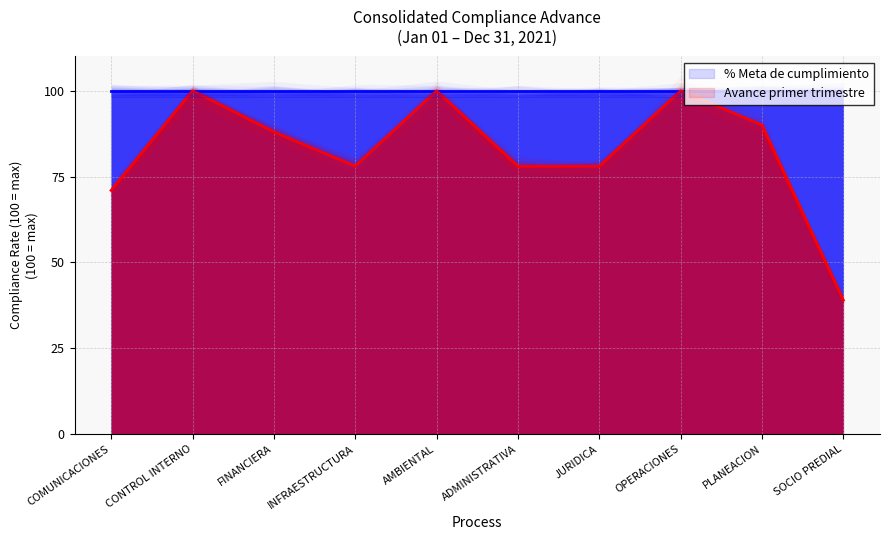

Where is the first local minimum?

INFRAESTRUCTURA